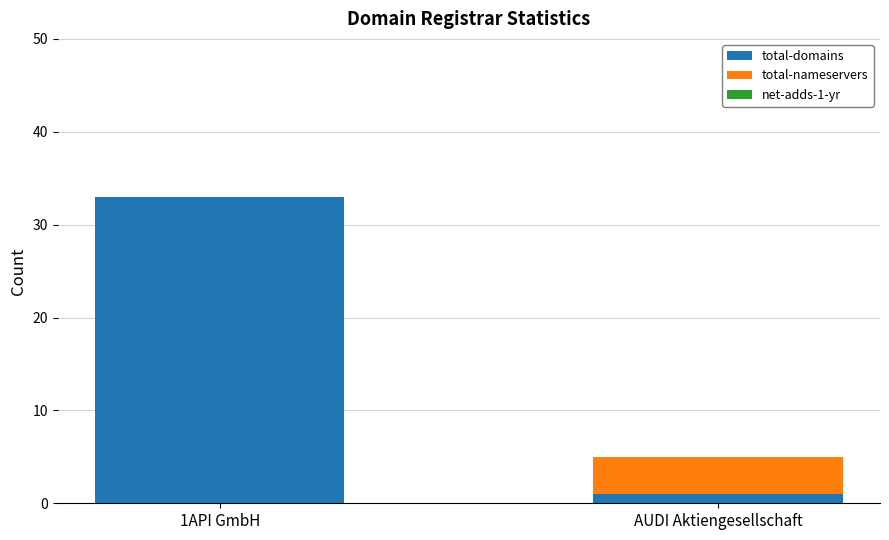

Reading right to left, transcribe the values for total-domains.

AUDI Aktiengesellschaft=1	1API GmbH=33